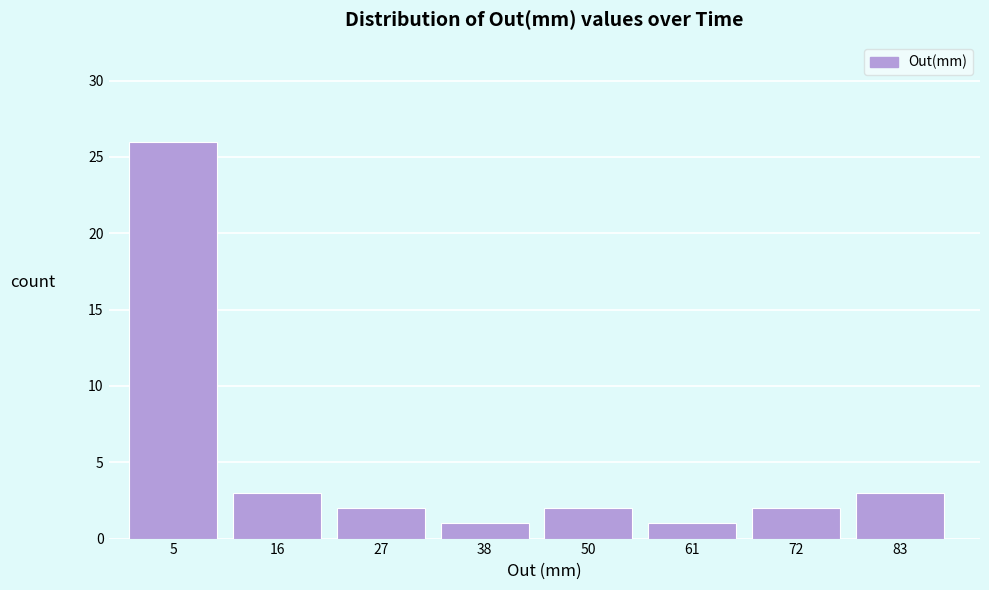

Reading left to right, list every bar in this chart as the range it spans on the x-axis followed by its height. Neither the bar edges nor the heights are printed on the chart, so give them approximately, as read against the axes.

0 to 12: 26
12 to 22: 3
22 to 34: 2
34 to 44: 1
44 to 56: 2
56 to 68: 1
68 to 78: 2
78 to 90: 3